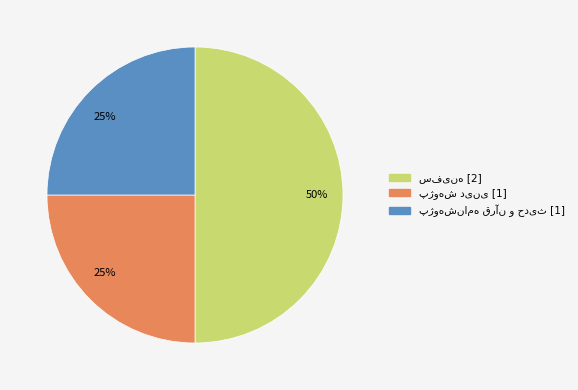

To the nearest percent, what is the difference between the largest and smallest slice percentages?

25%